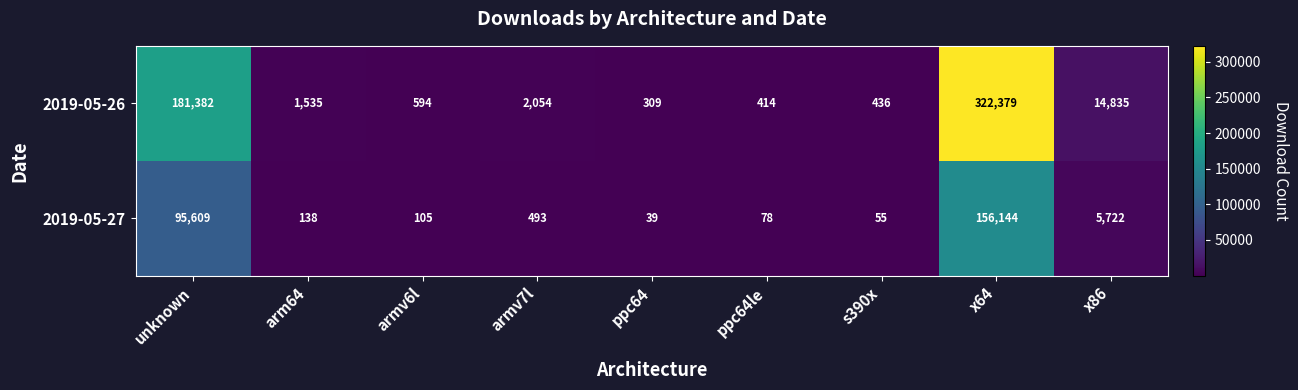

What is the total value across all series at ppc64le?

492